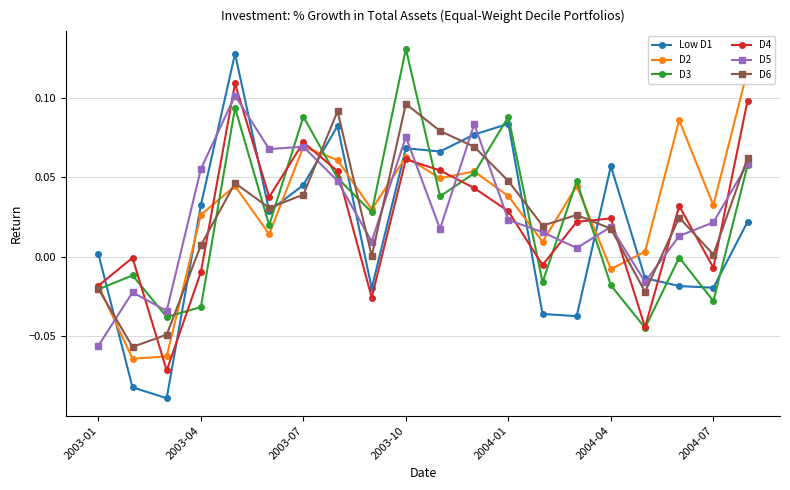

The D6 series shows 0.0 at 8. True or false?

False